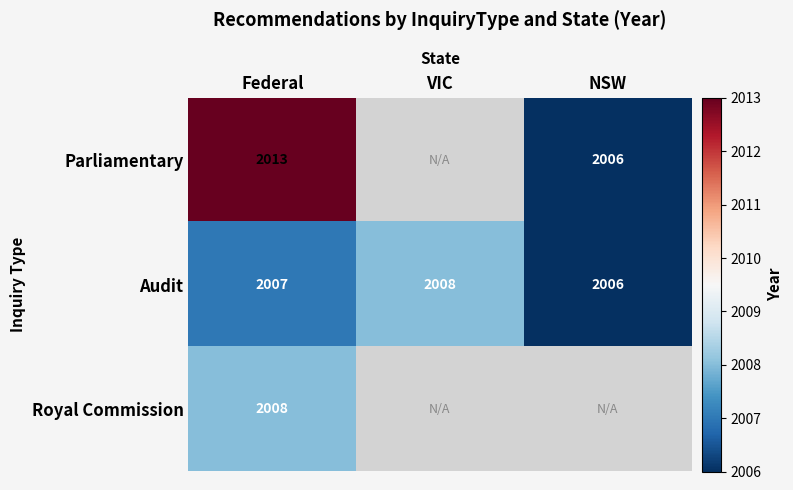

What is the difference between the highest and lowest values at Federal?

6